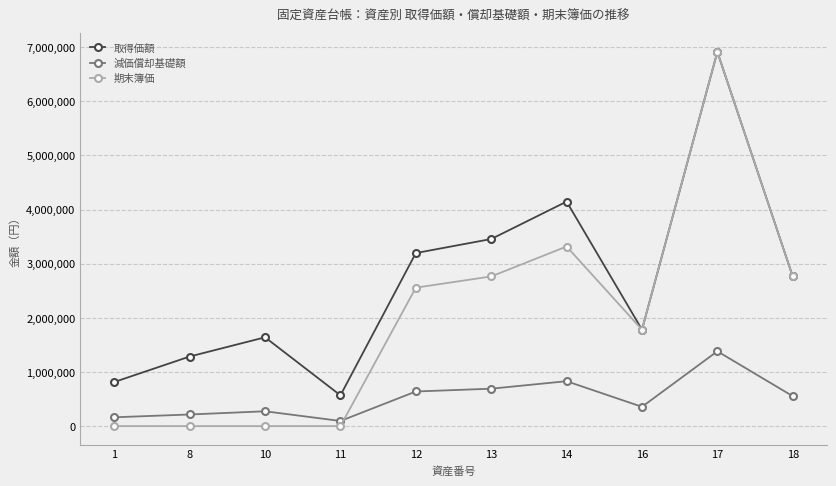

At which category does 取得価額 reach its first local valley?

11